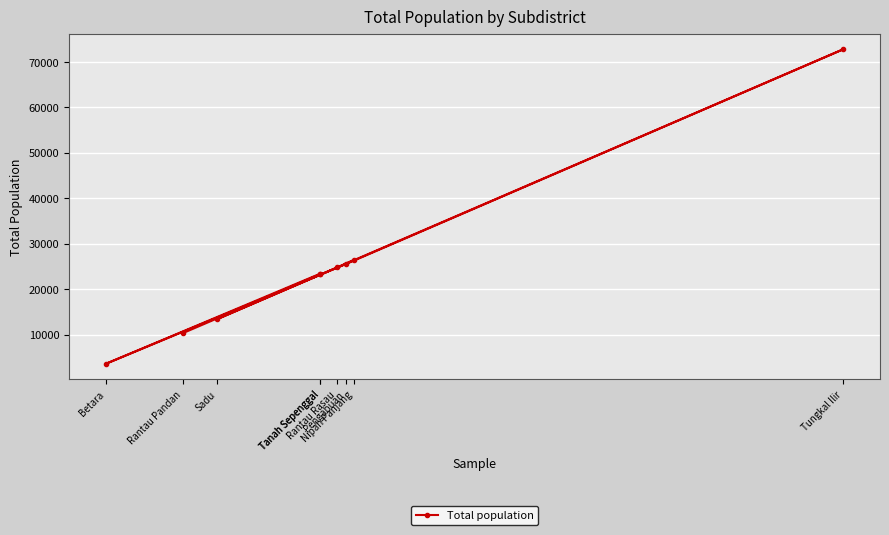

True or false: the data shows 15112 at Rantau Pandan.

False